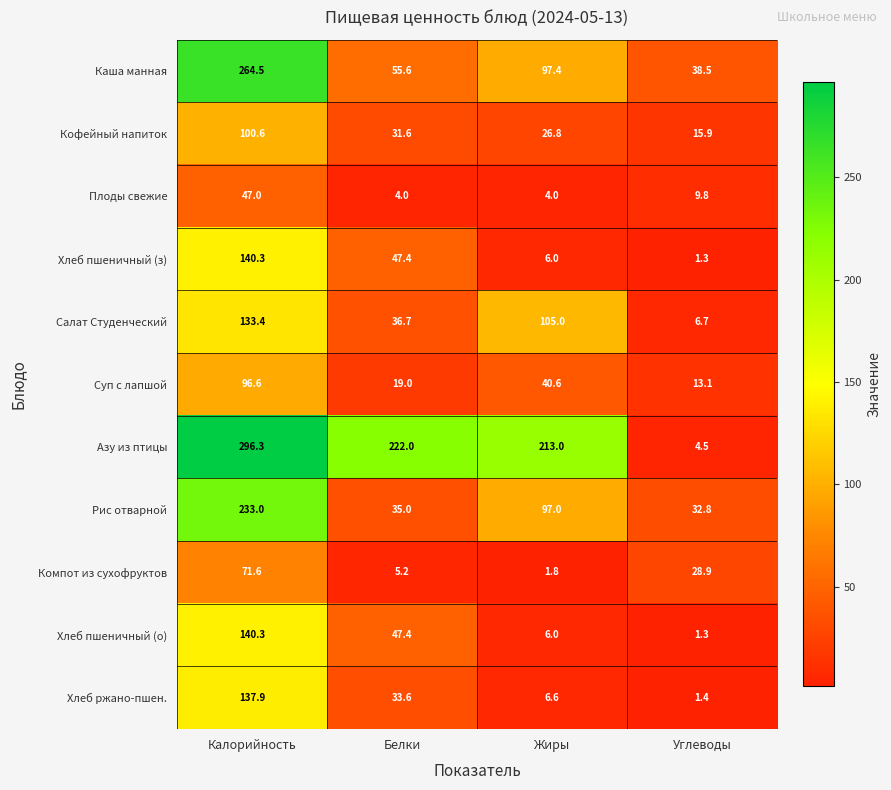

Which series has the largest range (max minus min)?

Азу из птицы